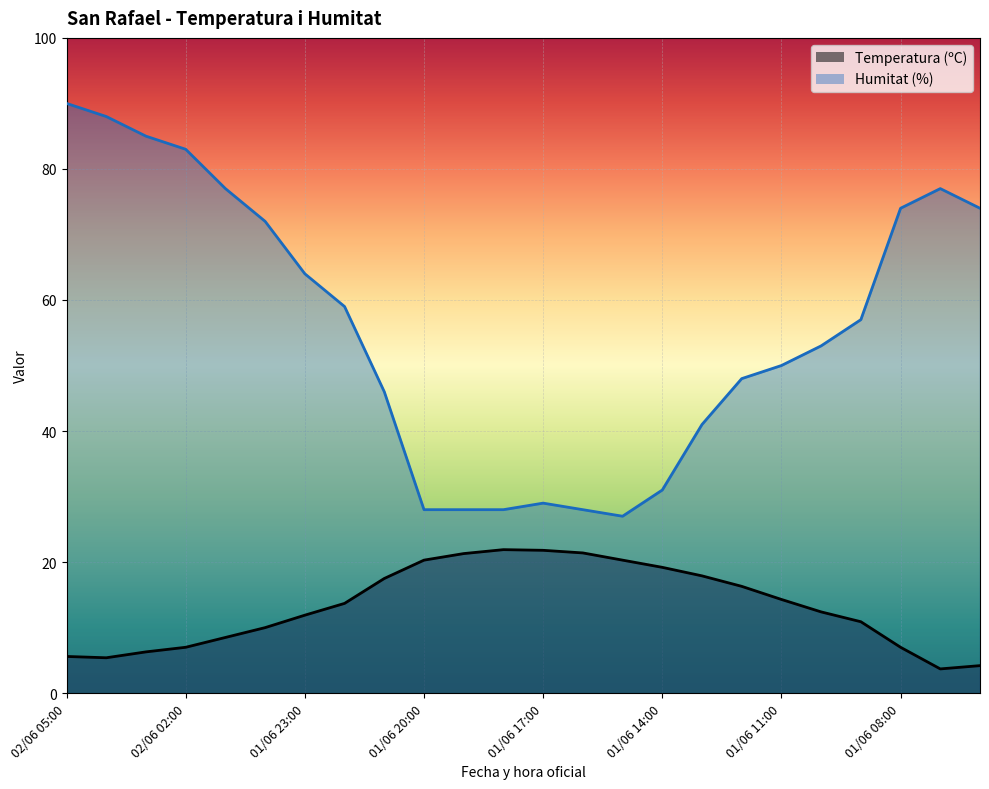

What is the label of the 24th point from the left?

01/06 06:00